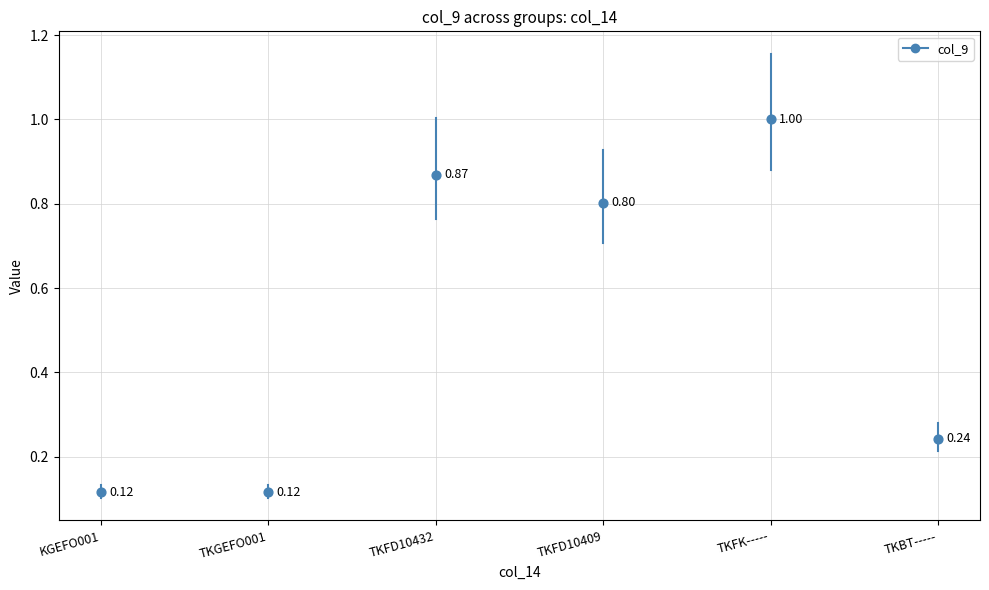

Between KGEFO001 and TKGEFO001, which is larger?

TKGEFO001